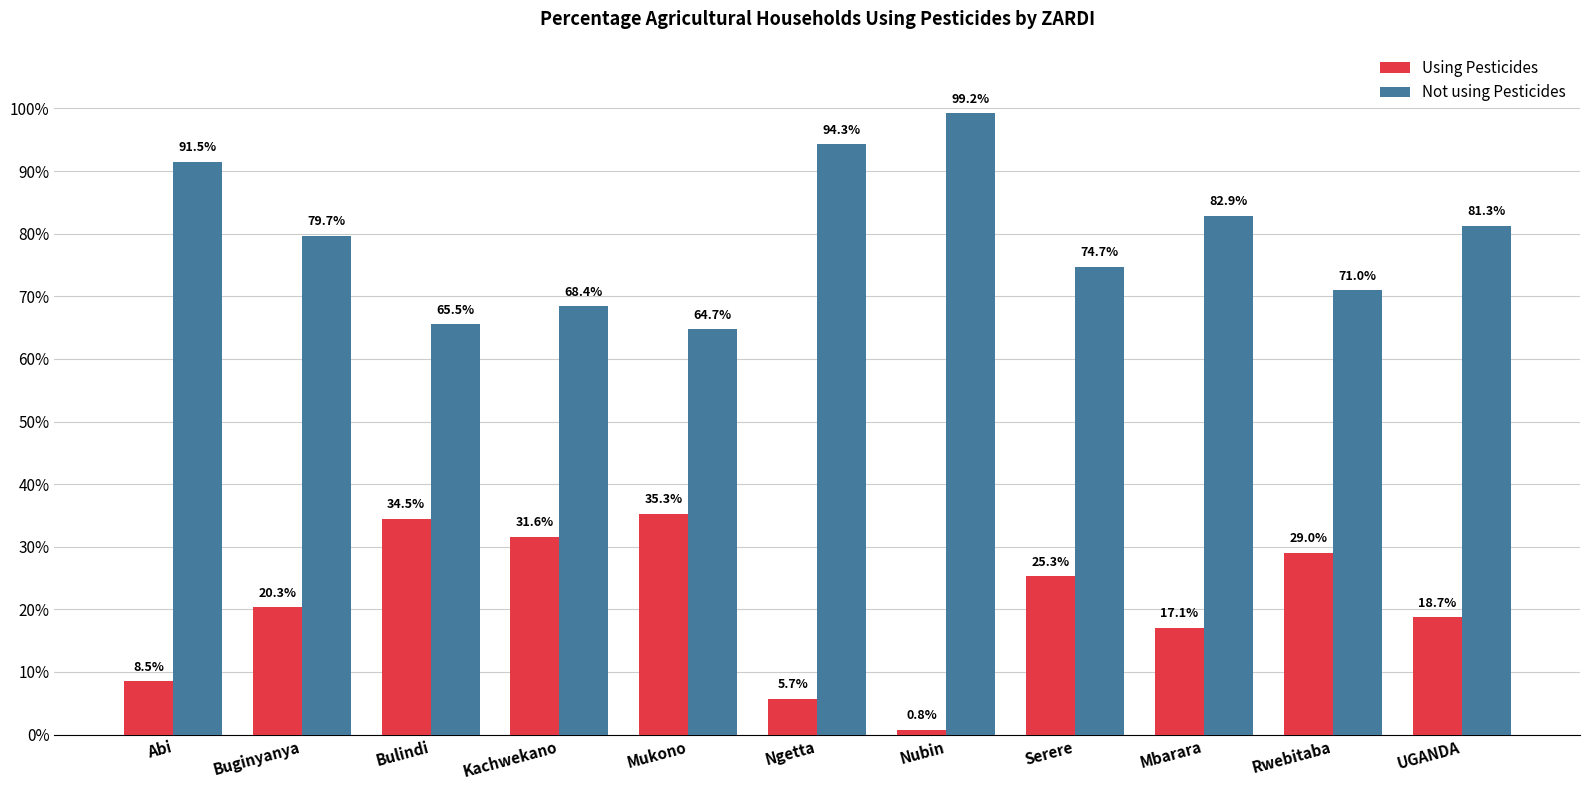

Reading right to left, extract all data points from this chart.

Using Pesticides: UGANDA=18.7	Rwebitaba=29.0	Mbarara=17.1	Serere=25.3	Nubin=0.8	Ngetta=5.7	Mukono=35.3	Kachwekano=31.6	Bulindi=34.5	Buginyanya=20.3	Abi=8.5
Not using Pesticides: UGANDA=81.3	Rwebitaba=71.0	Mbarara=82.9	Serere=74.7	Nubin=99.2	Ngetta=94.3	Mukono=64.7	Kachwekano=68.4	Bulindi=65.5	Buginyanya=79.7	Abi=91.5